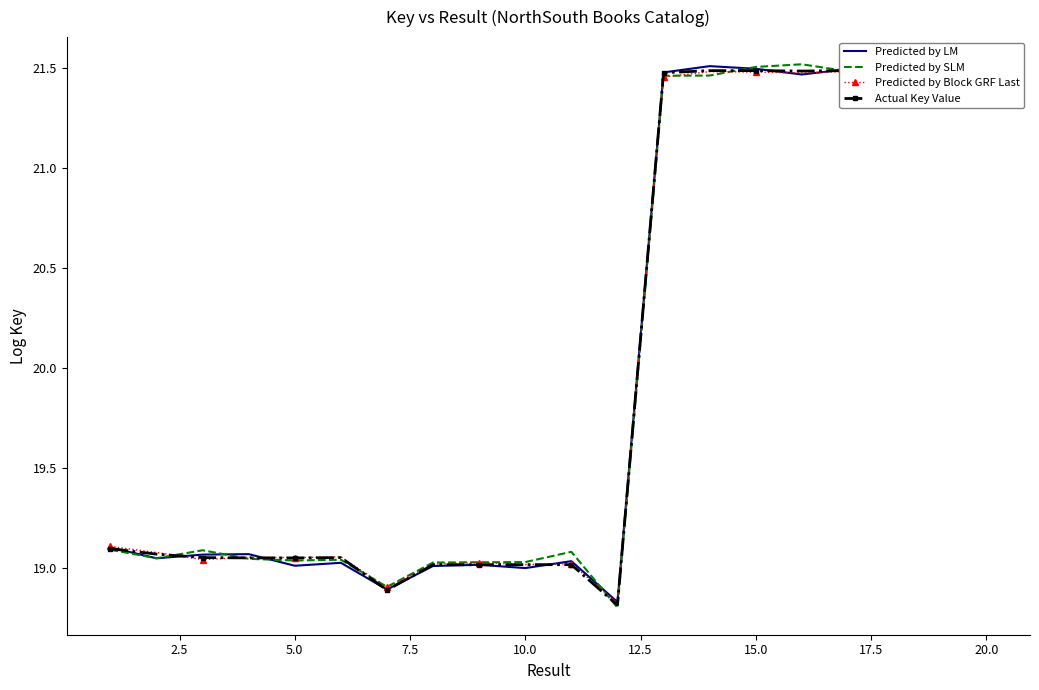

Is the value of Actual Key Value at 5.0 greater than the value of Predicted by LM at 15.0?

No